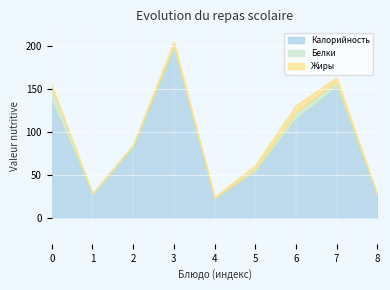

What are all the series names shown in the legend?

Калорийность, Белки, Жиры